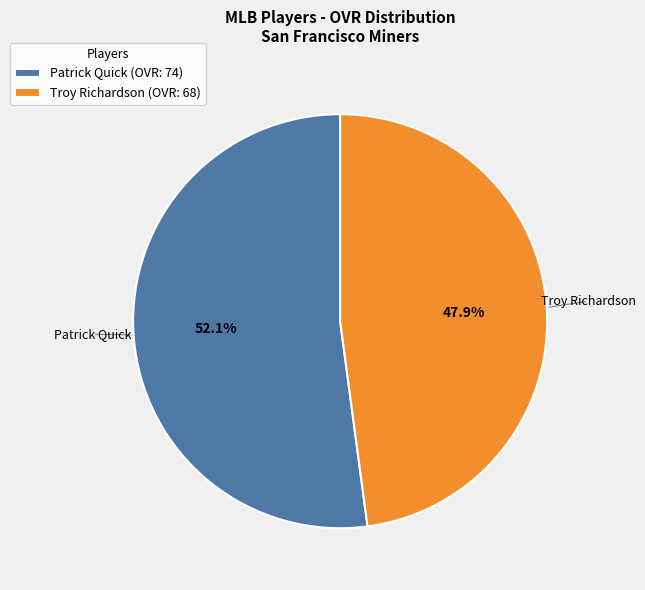

Combined, do Troy Richardson and Patrick Quick account for over 50%?

Yes